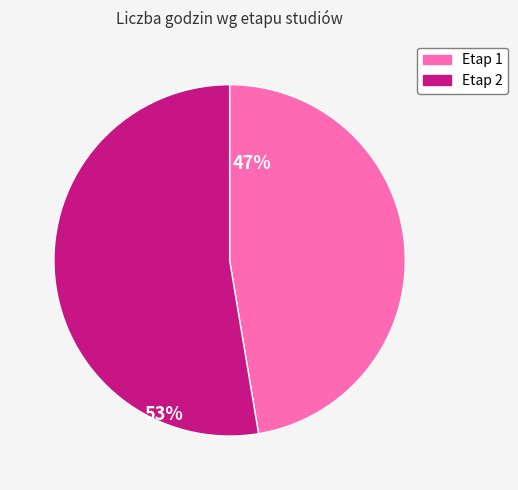

How many segments does this pie chart have?

2